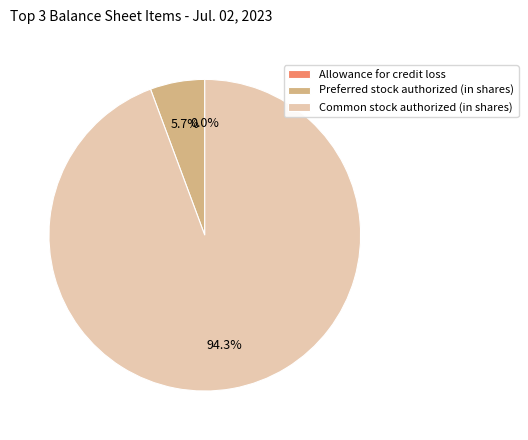

The Preferred stock authorized (in shares) slice represents 6% of the pie. True or false?

True